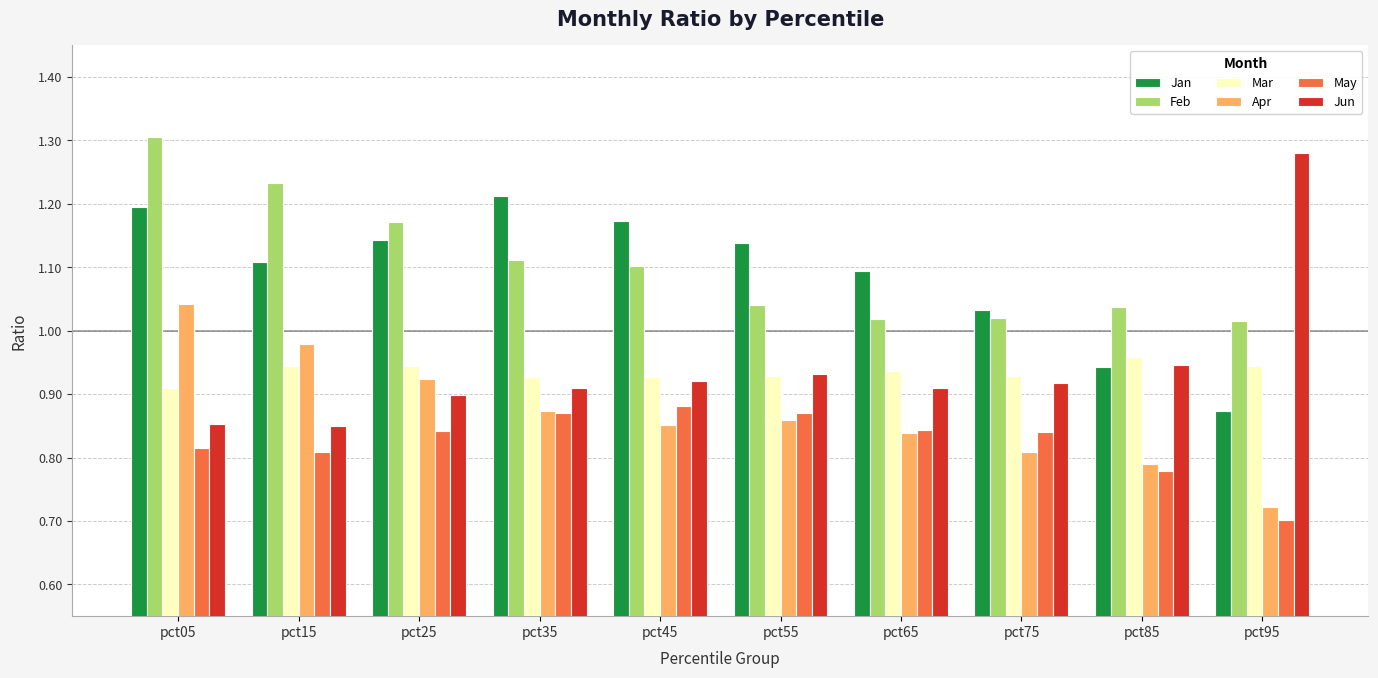

What is the difference between the Feb values at pct15 and pct75?

0.2